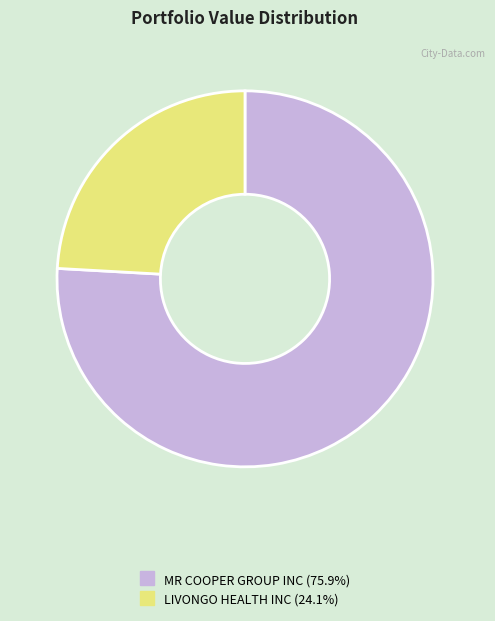

Which has a higher value, MR COOPER GROUP INC or LIVONGO HEALTH INC?

MR COOPER GROUP INC